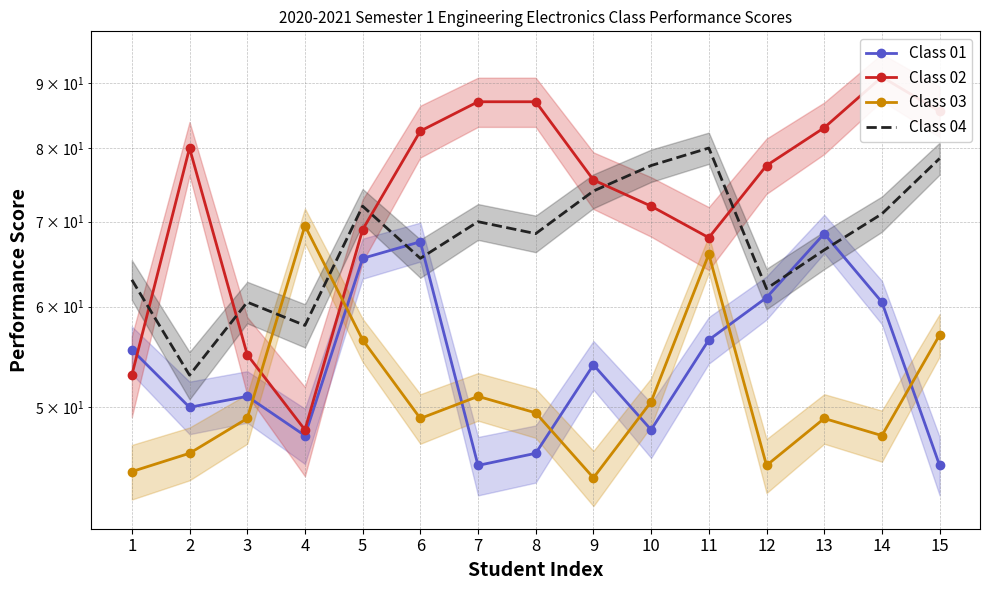

What is the spread (max minus min) of values at 12?

32.5